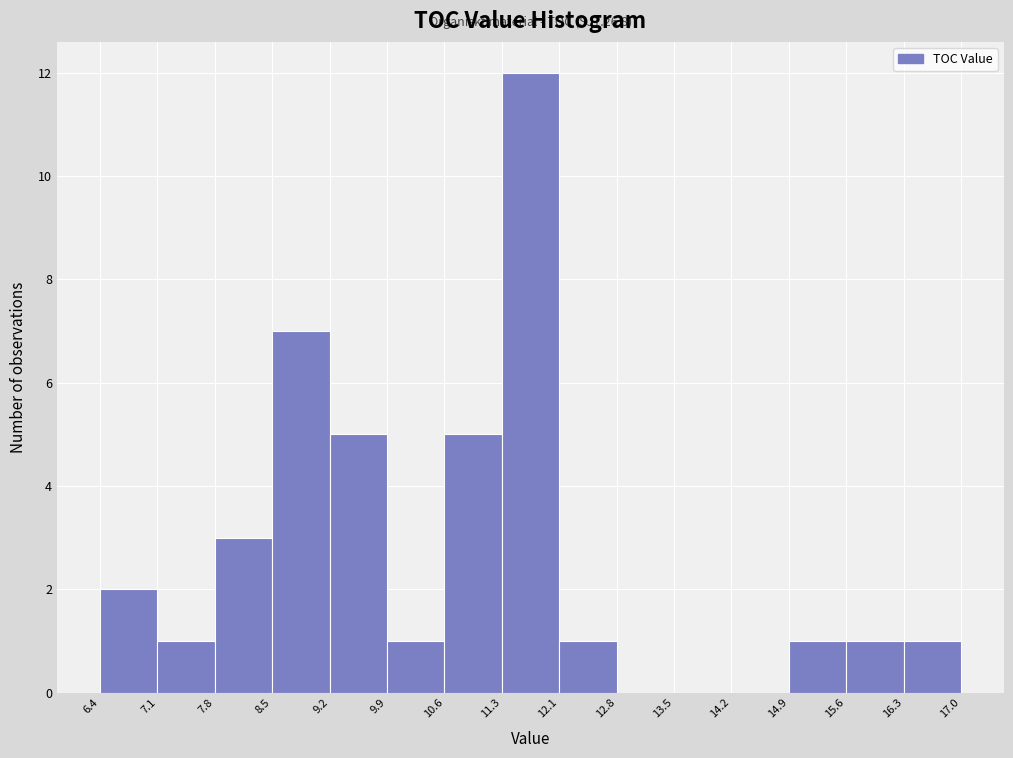

Which range on the x-axis has the tallest bar?

11.3 to 12.1